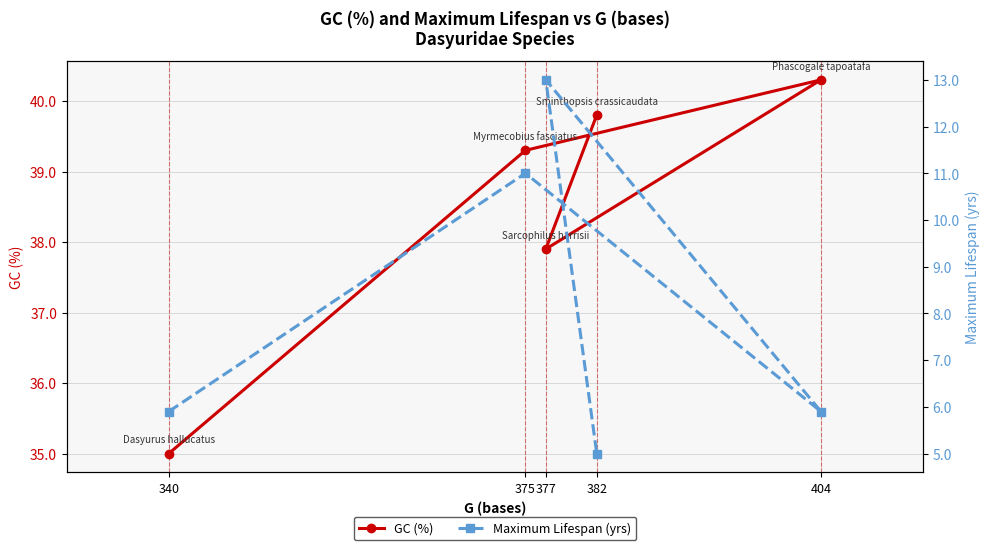

What is the sum of all Maximum Lifespan (yrs) values?

40.8